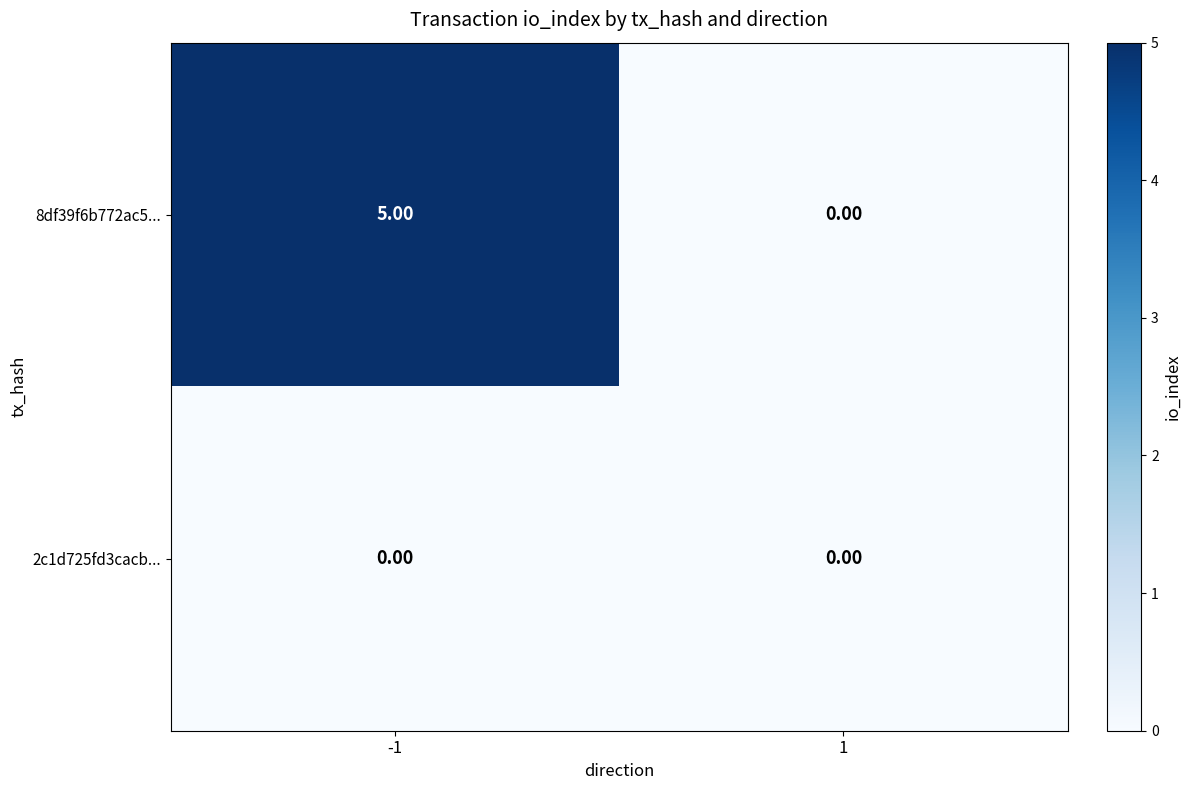

Rank the categories by 8df39f6b772ac5... value from highest to lowest.

-1, 1